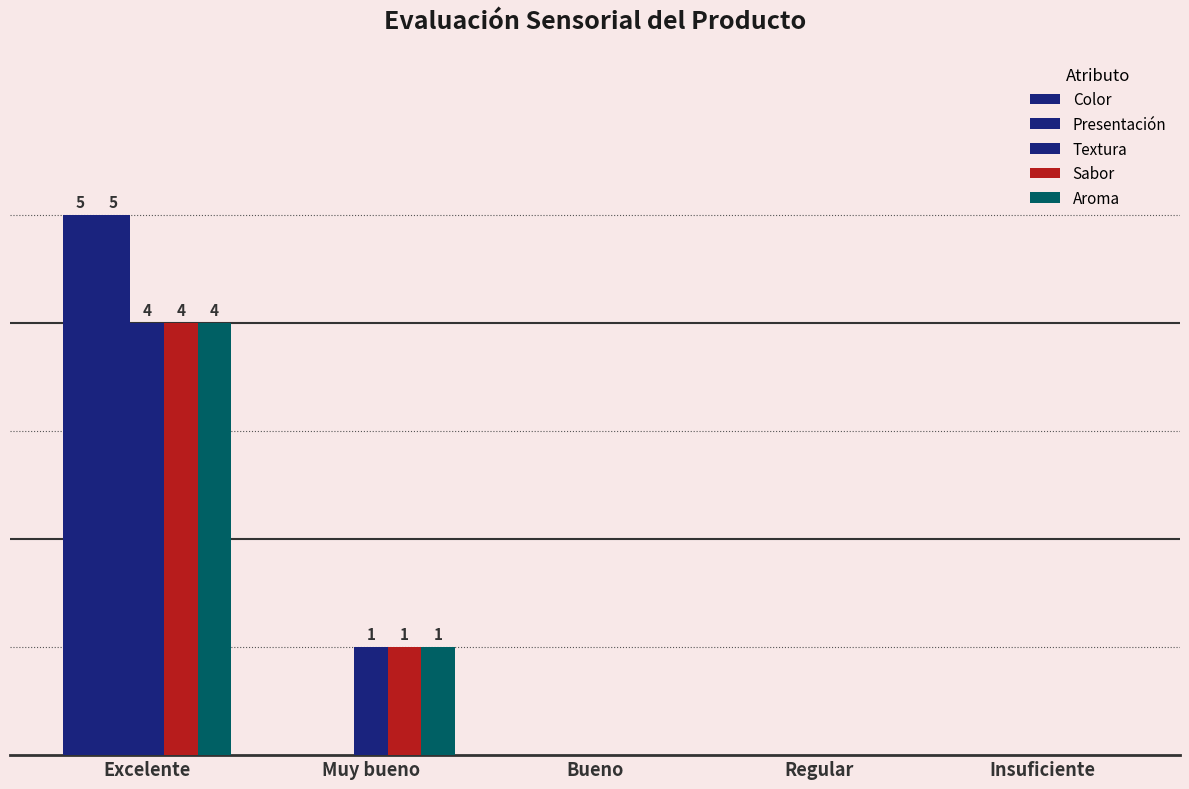

What is the difference between the Aroma values at Regular and Muy bueno?

1